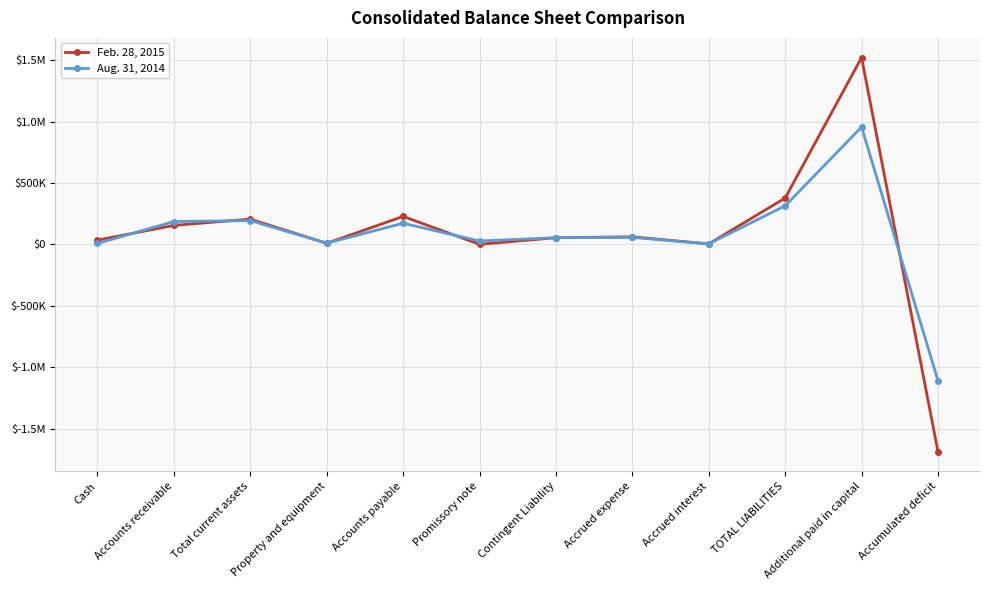

What is the maximum value shown in the chart?

1521193